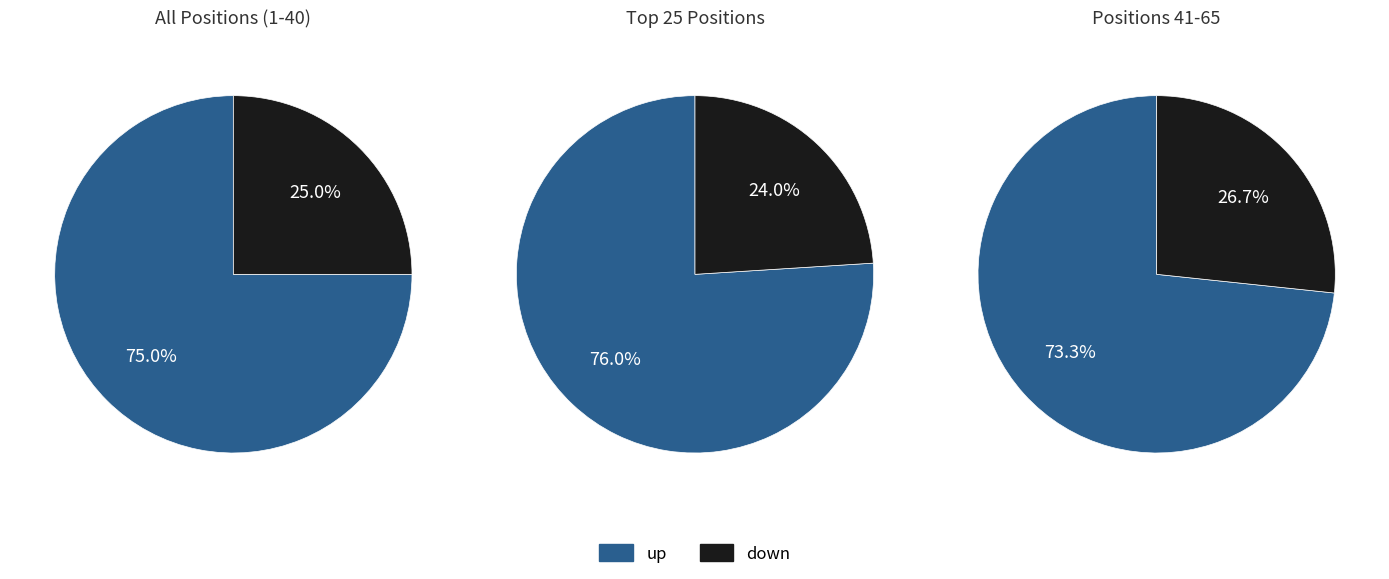

How many segments does this pie chart have?

2